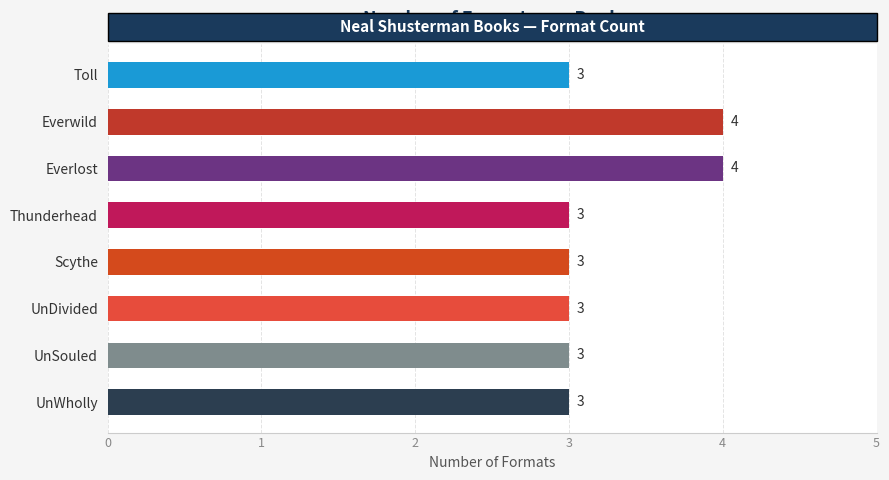

What is the average value?

3